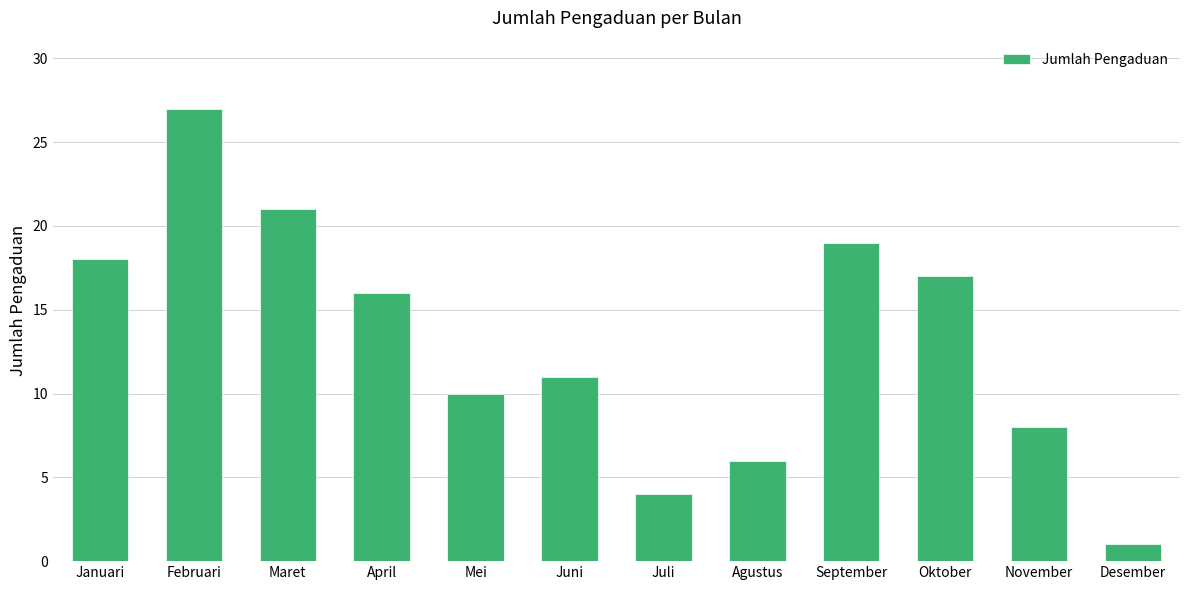

List the labels in order of value, largest first.

Februari, Maret, September, Januari, Oktober, April, Juni, Mei, November, Agustus, Juli, Desember